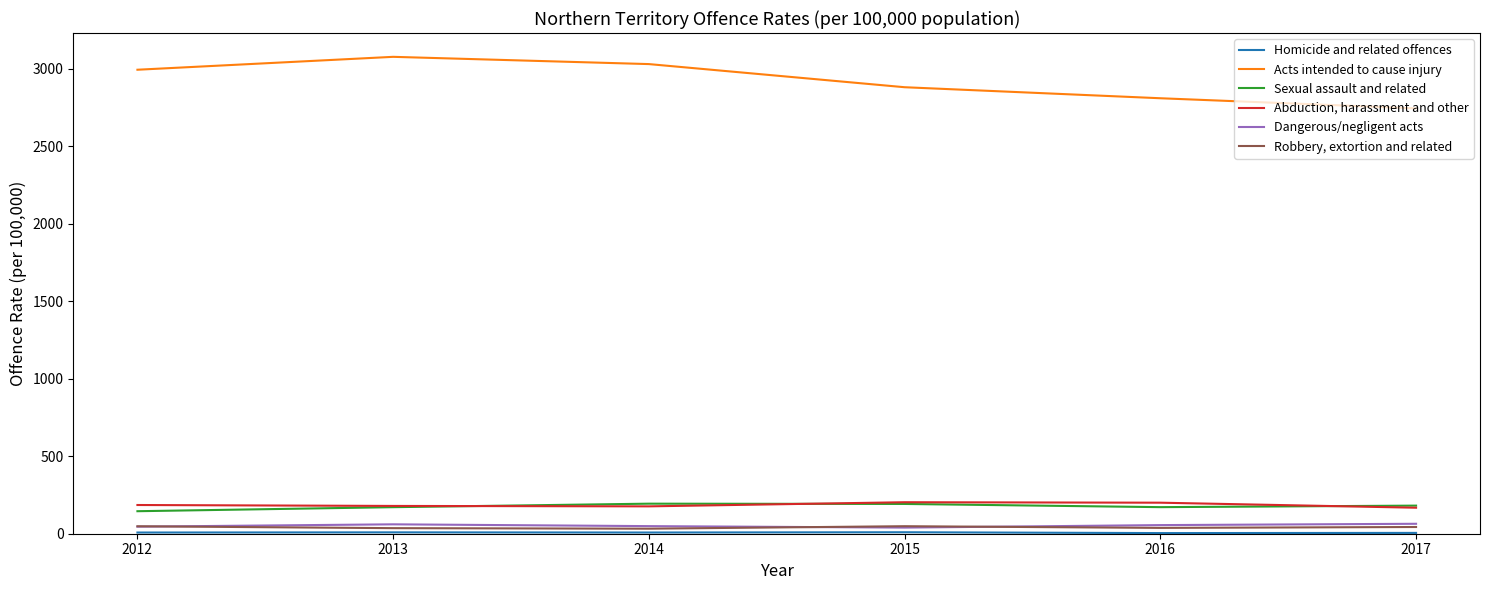

True or false: Sexual assault and related and Acts intended to cause injury intersect in this chart.

False